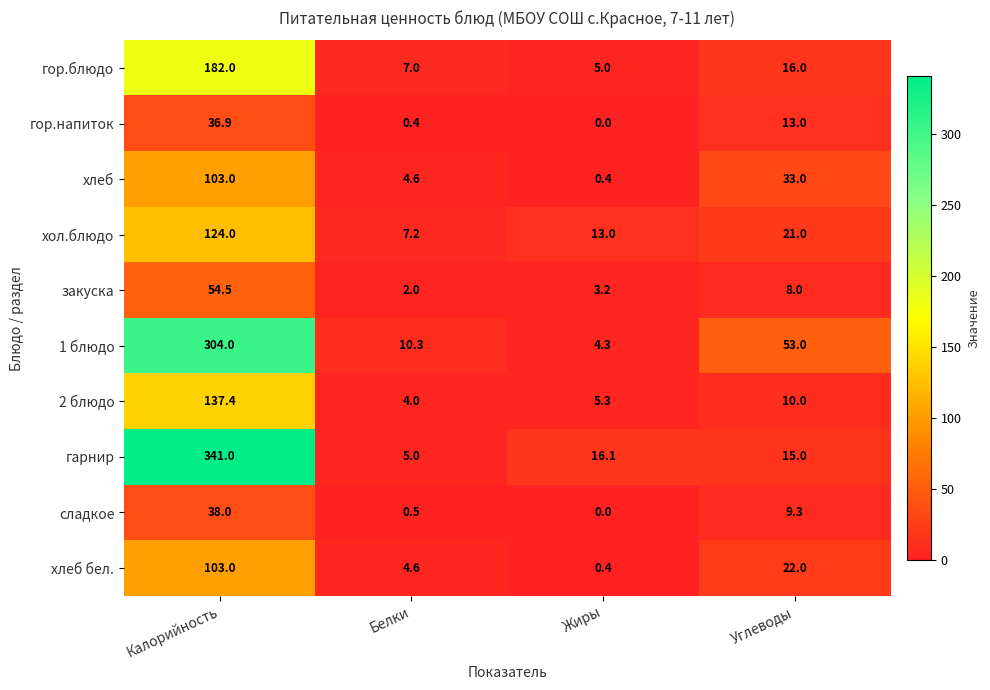

At which label is хлеб бел. closest to 51?

Углеводы